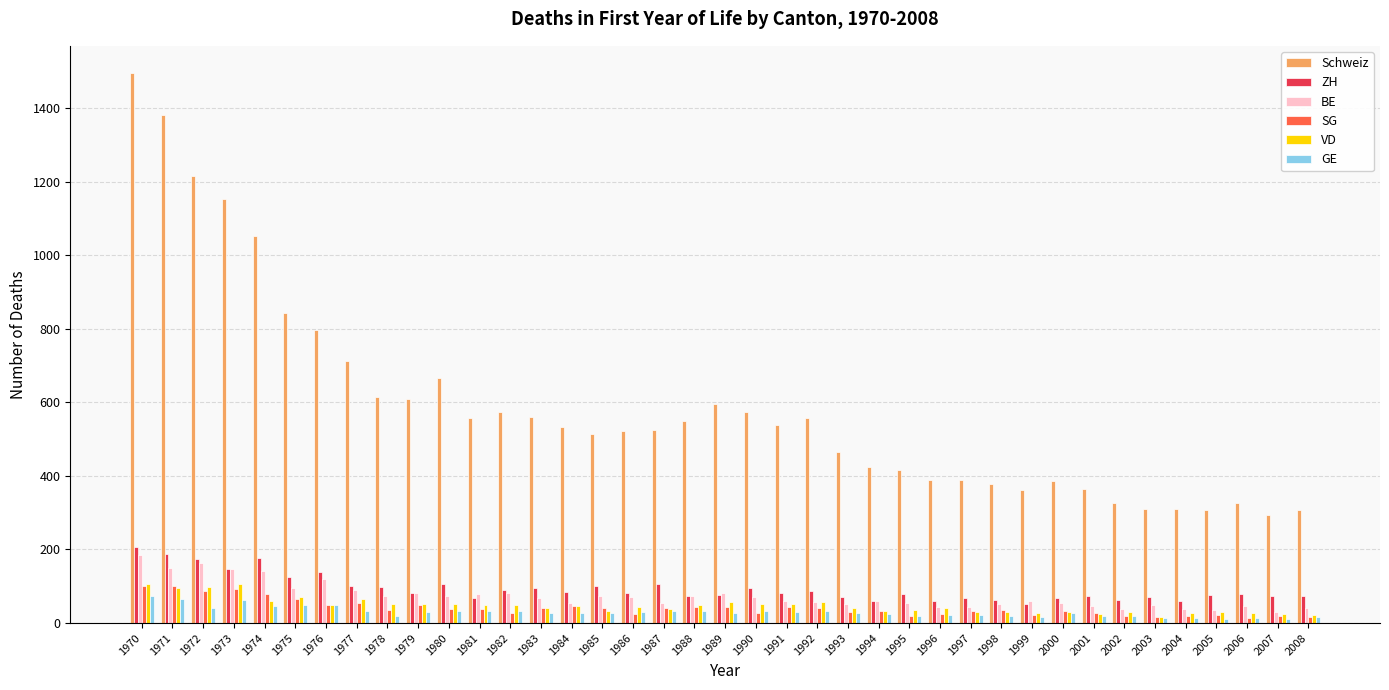

How many categories are shown in the chart?

39